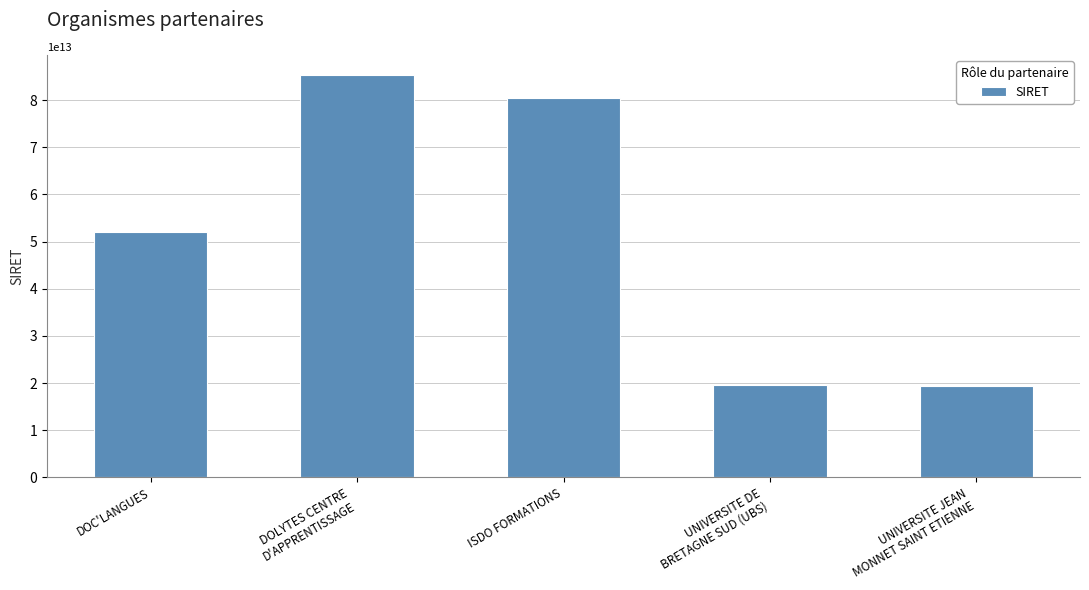

Which label corresponds to the largest value in the chart?

DOLYTES CENTRE
D'APPRENTISSAGE